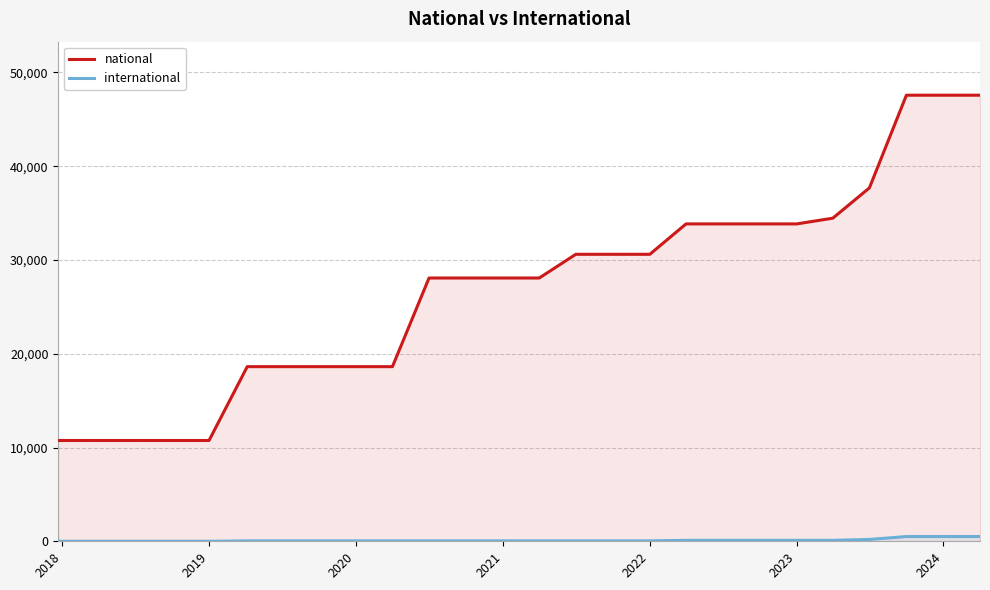

What is the difference between the maximum and minimum values in the national series?

36819